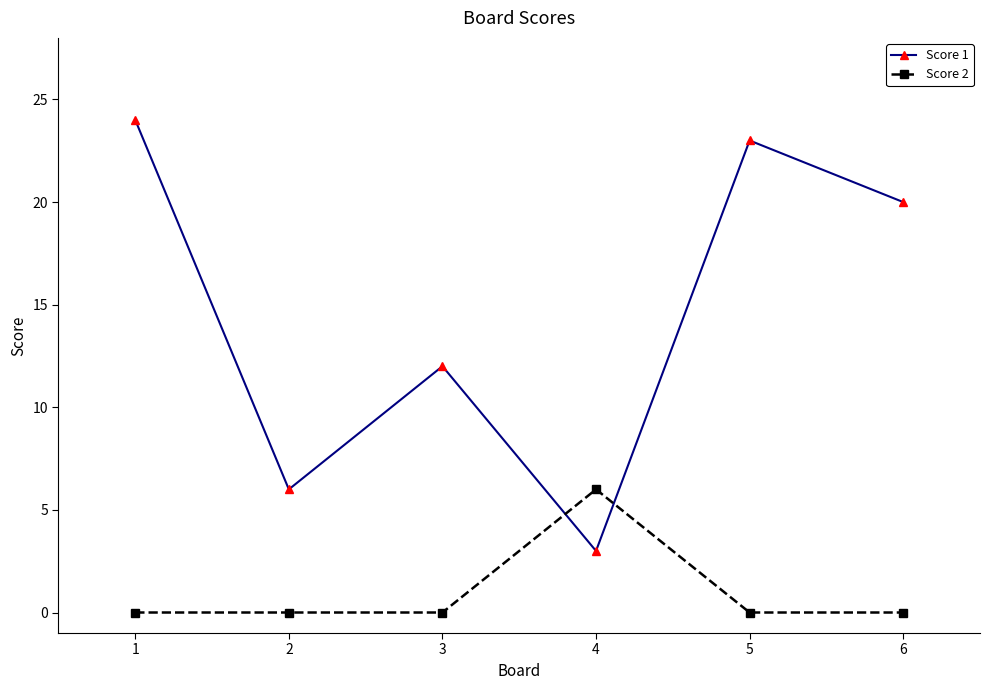

The value of Score 1 at 4 is 3. True or false?

True